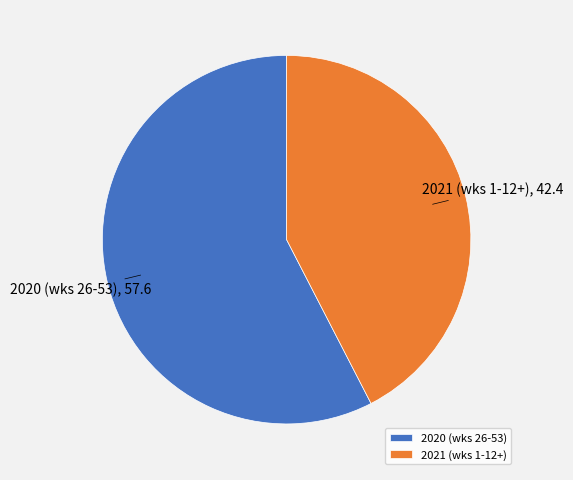

Does 2021 represent more than half of the total?

No